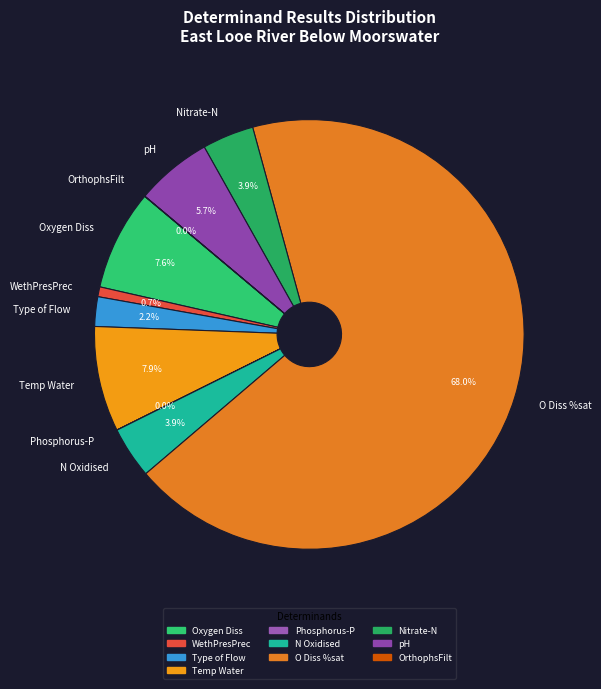

The Nitrate-N slice represents 16% of the pie. True or false?

False